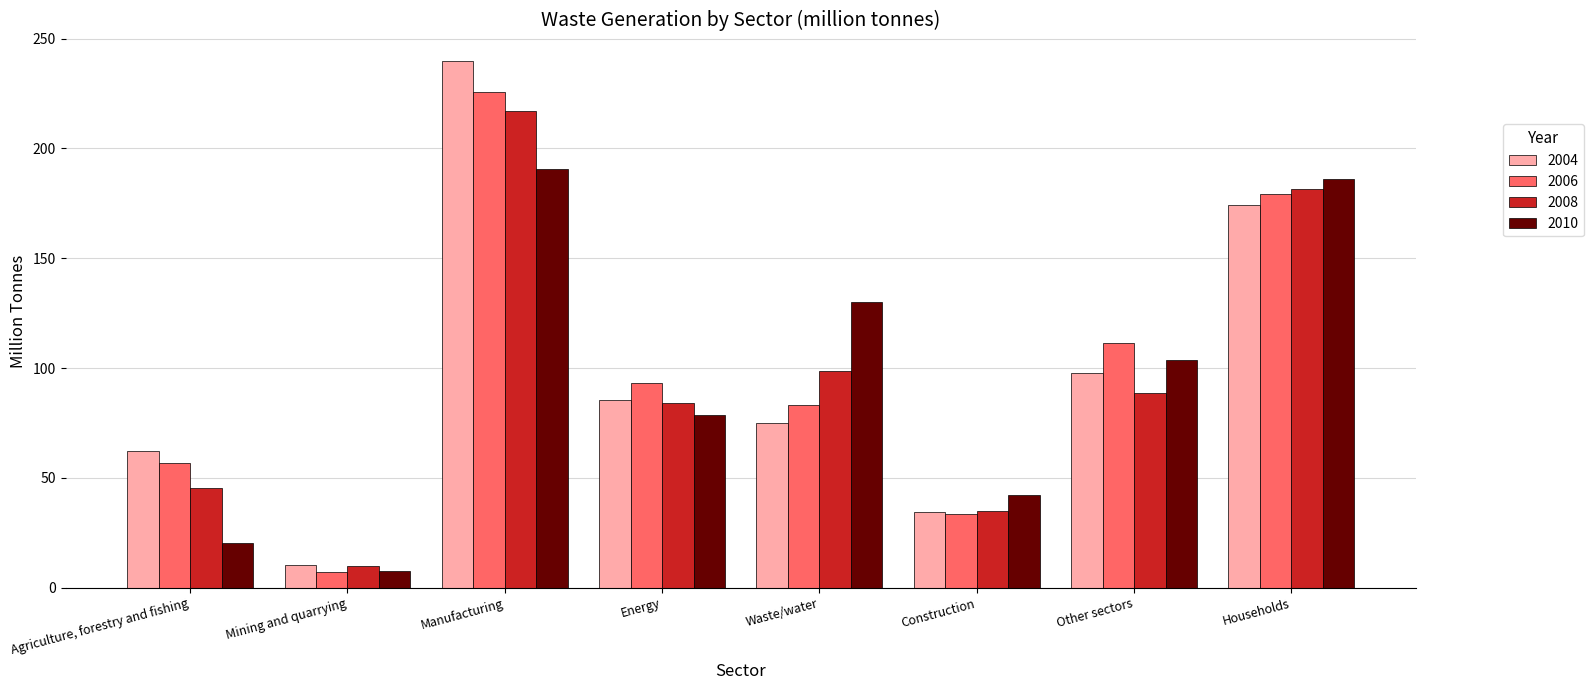

Reading left to right, transcribe all the data shown in this chart.

2004: Agriculture, forestry and fishing=62.3	Mining and quarrying=10.4	Manufacturing=239.9	Energy=85.4	Waste/water=75.2	Construction=34.4	Other sectors=97.7	Households=174.1
2006: Agriculture, forestry and fishing=56.7	Mining and quarrying=7.1	Manufacturing=225.8	Energy=93.3	Waste/water=83.3	Construction=33.4	Other sectors=111.2	Households=179.2
2008: Agriculture, forestry and fishing=45.5	Mining and quarrying=10.0	Manufacturing=216.8	Energy=84.1	Waste/water=98.9	Construction=34.8	Other sectors=88.8	Households=181.6
2010: Agriculture, forestry and fishing=20.2	Mining and quarrying=7.9	Manufacturing=190.5	Energy=78.6	Waste/water=129.9	Construction=42.1	Other sectors=103.5	Households=186.0